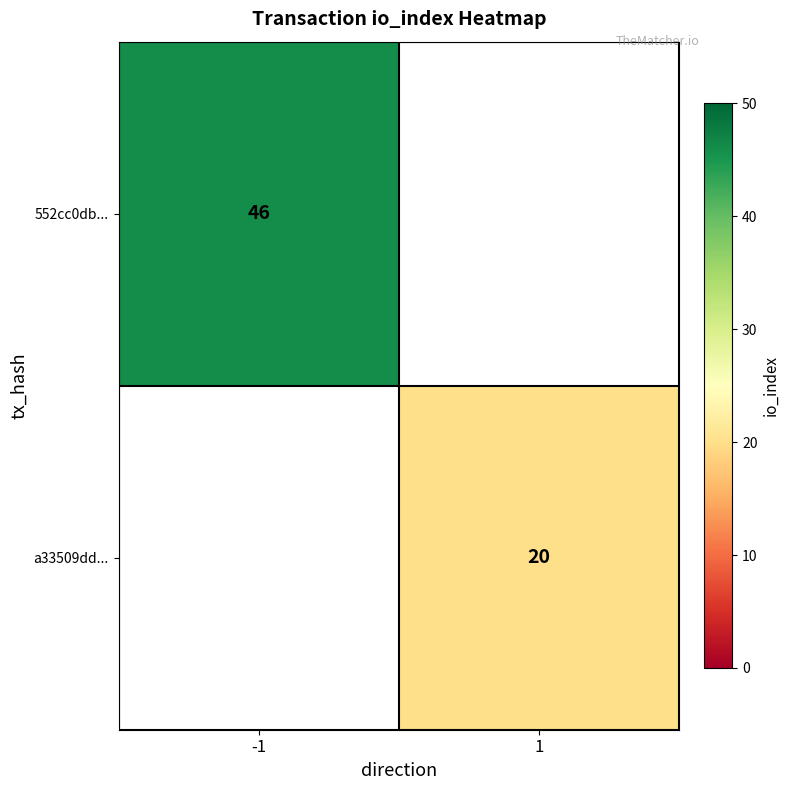

Is the value of a33509dd... at 1 greater than the value of 552cc0db... at -1?

No